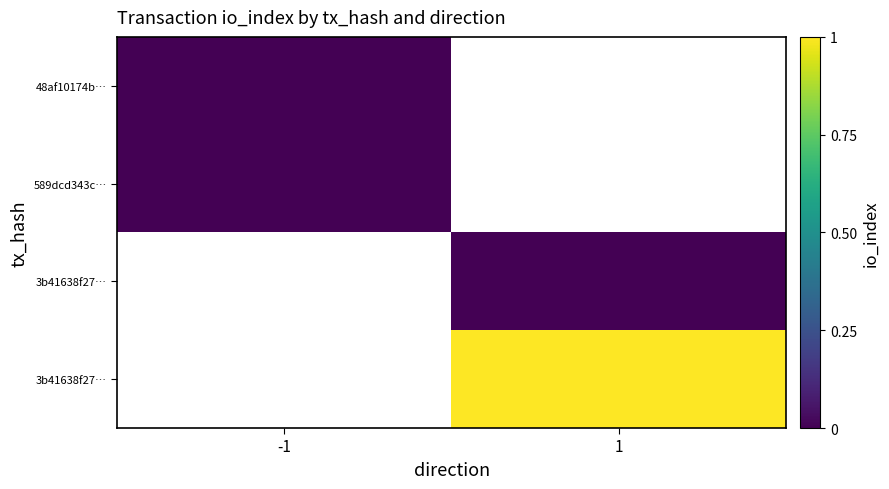

How many data points does each series have?

2